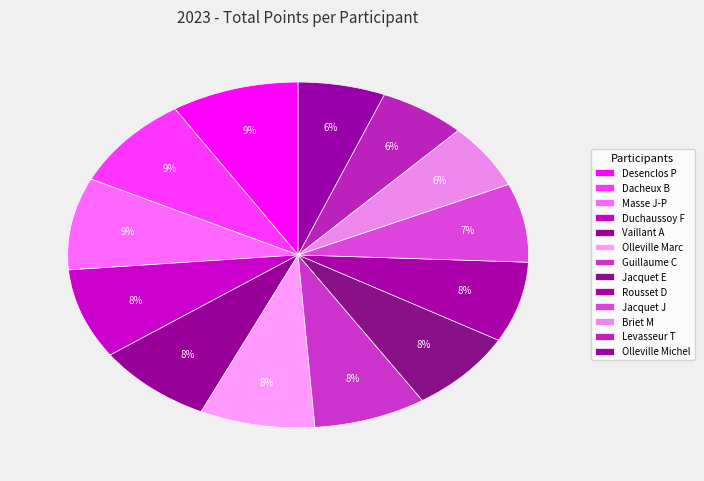

Does Briet M represent more than half of the total?

No